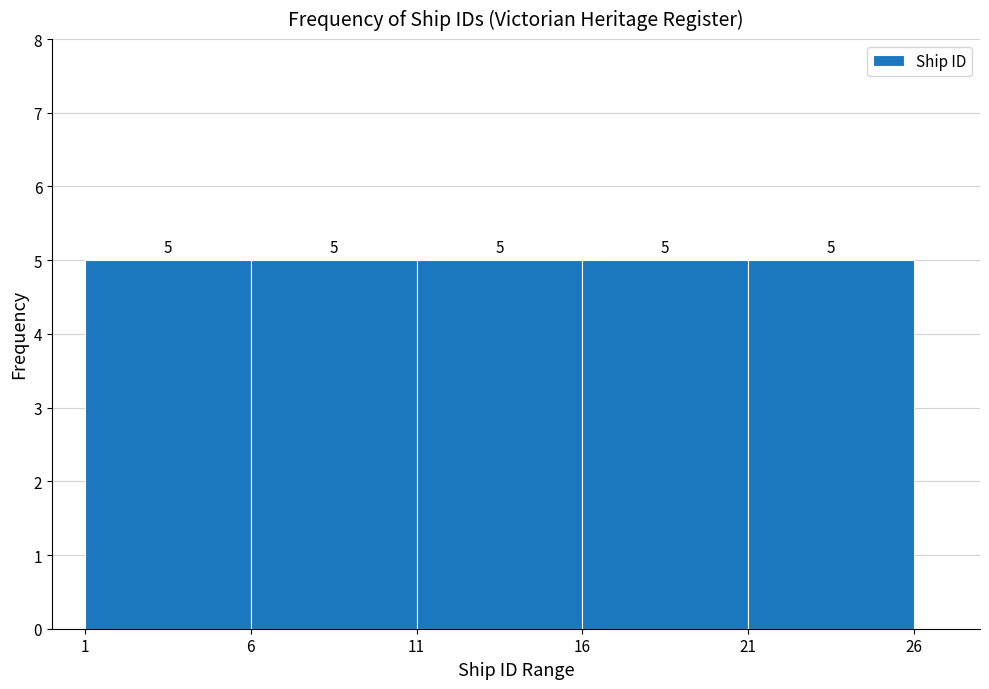

What is the height of the bar covering 6 to 11 on the x-axis?

5